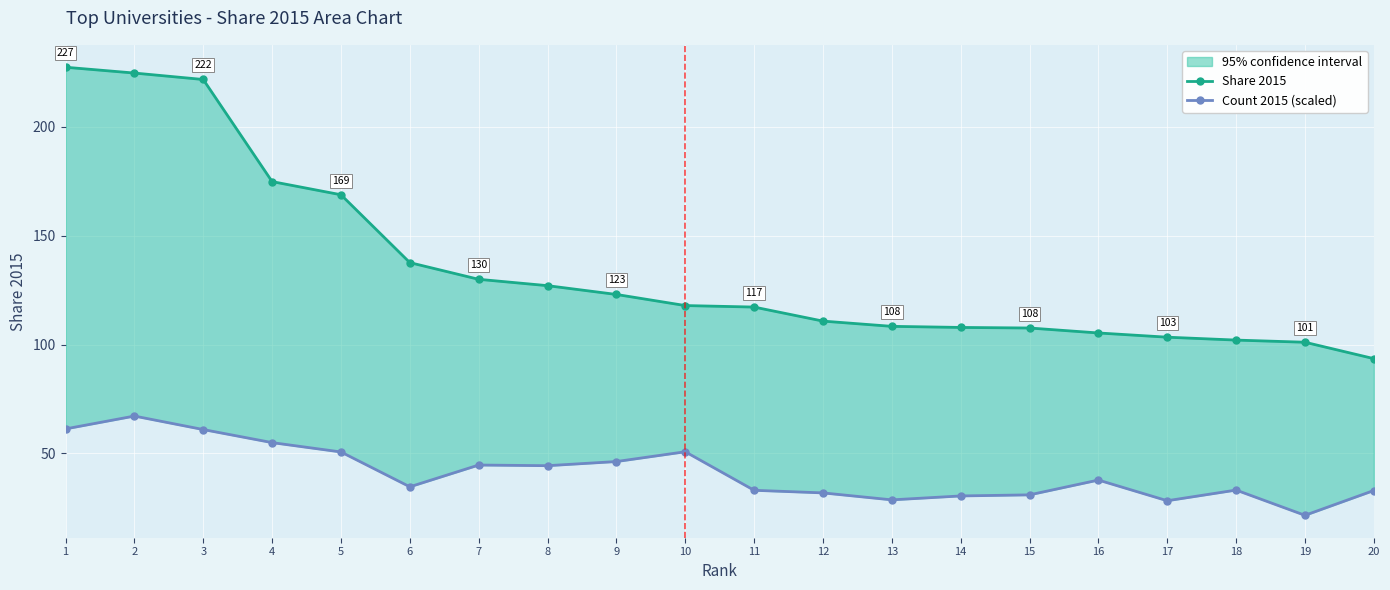

At which category is the sum across all series the highest?

2